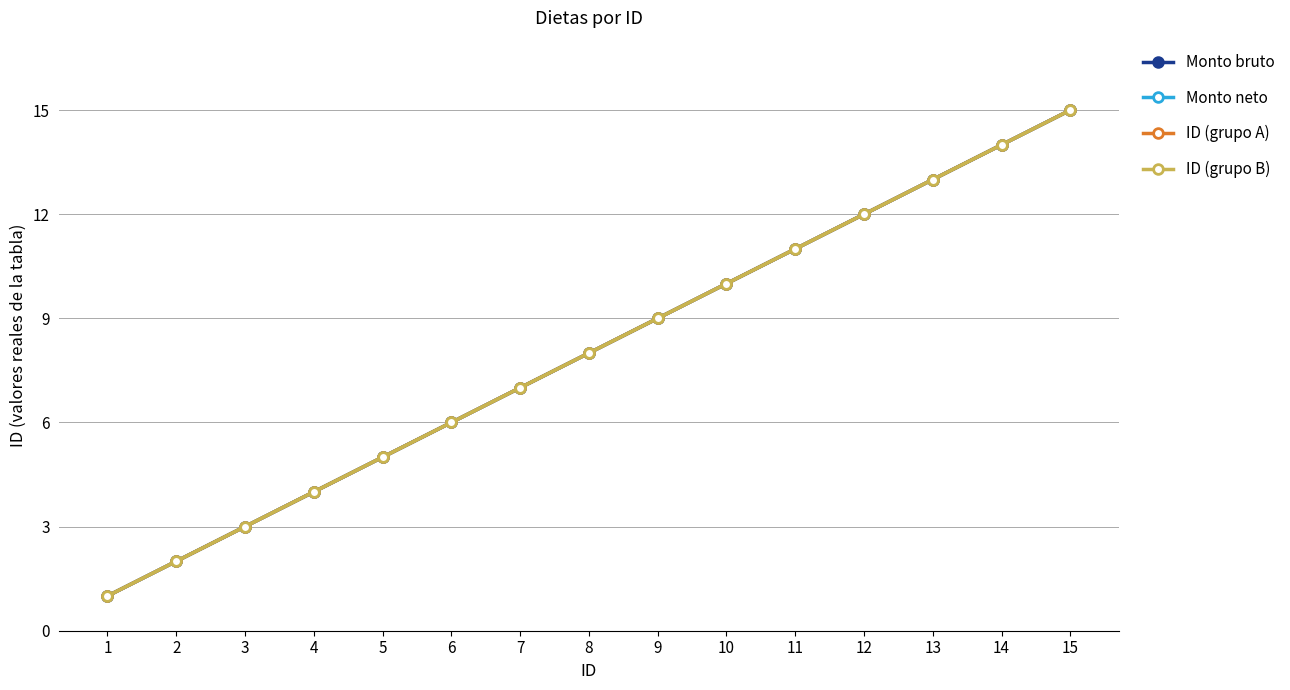

Reading right to left, list all the values displayed in this chart.

Monto bruto: 15	14	13	12	11	10	9	8	7	6	5	4	3	2	1
Monto neto: 15	14	13	12	11	10	9	8	7	6	5	4	3	2	1
ID (grupo A): 15	14	13	12	11	10	9	8	7	6	5	4	3	2	1
ID (grupo B): 15	14	13	12	11	10	9	8	7	6	5	4	3	2	1